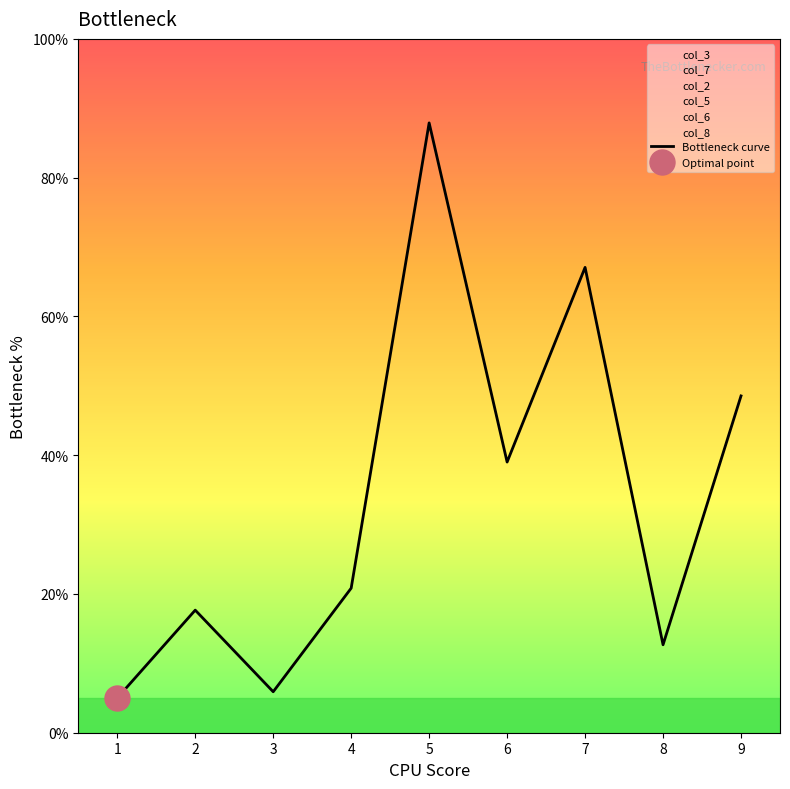

How many data points are above 20?

5